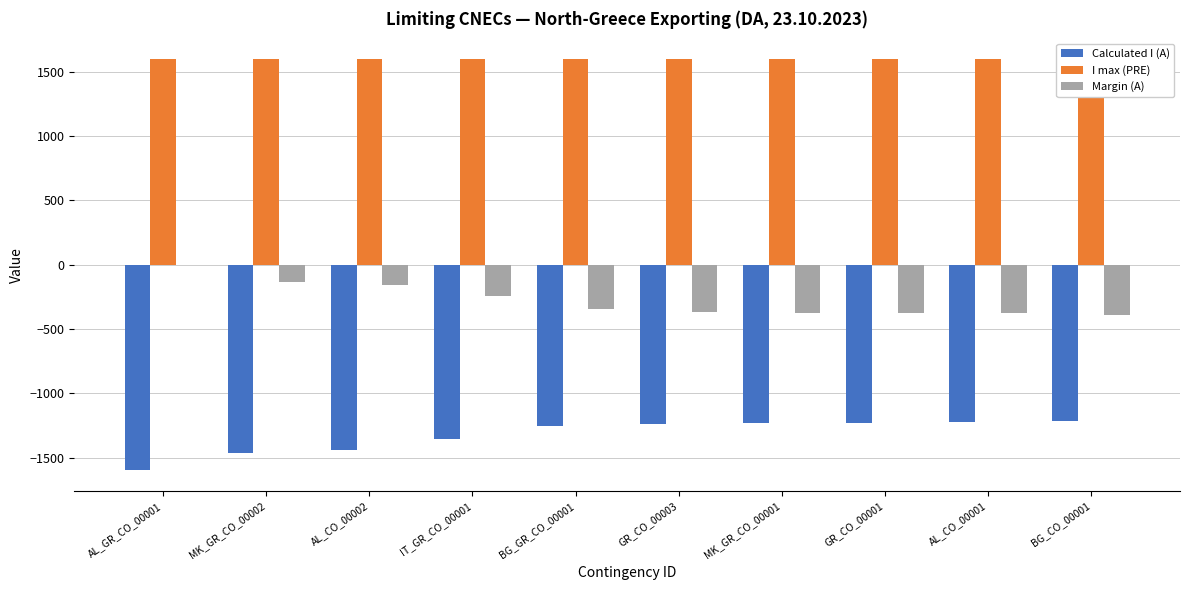

Are the bars grouped side by side (vs. stacked)?

Yes